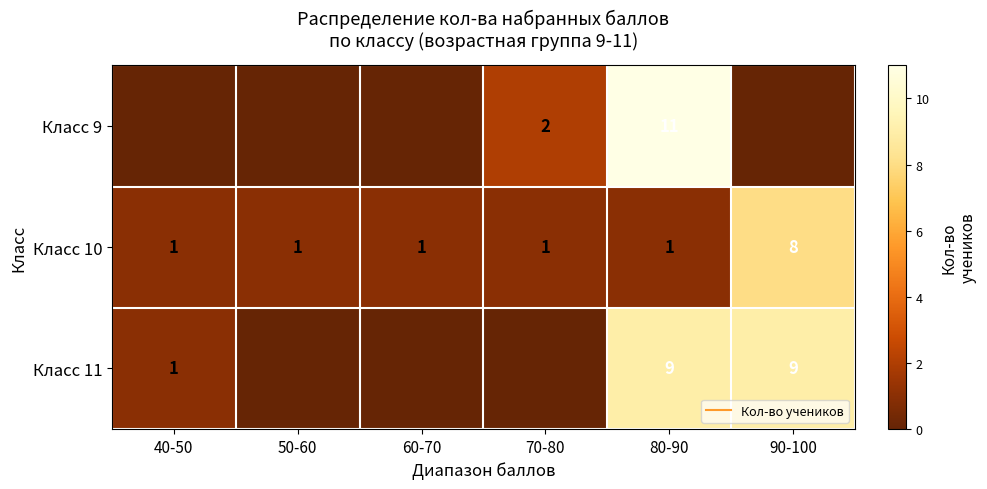

At which label does Класс 9 reach its peak?

80-90